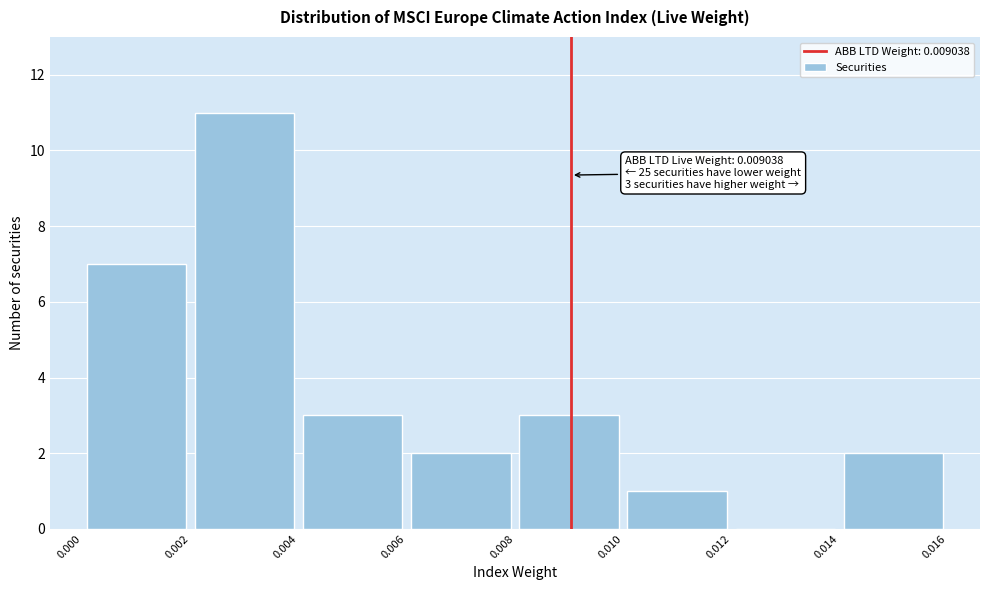

Which range on the x-axis has the tallest bar?

0.002 to 0.004